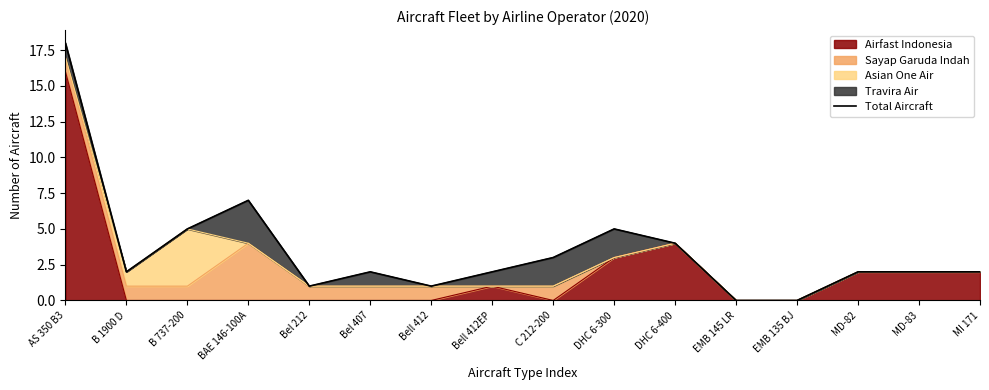

What is the difference between the maximum and minimum values?

18